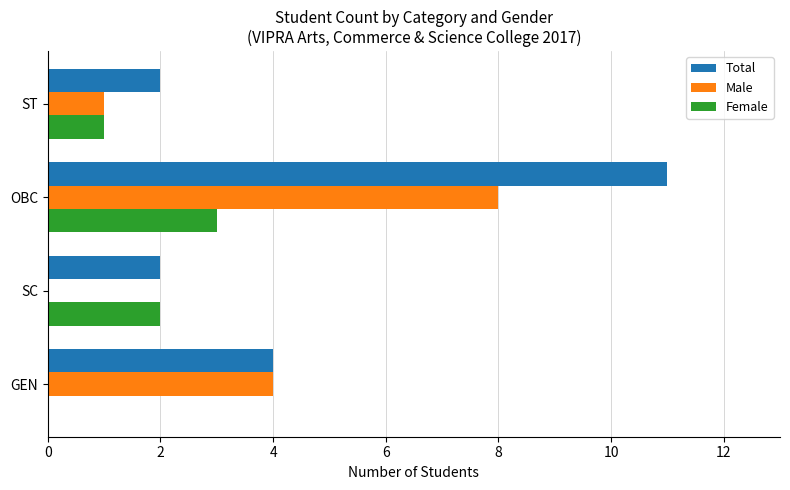

The Female series shows 1 at ST. True or false?

True